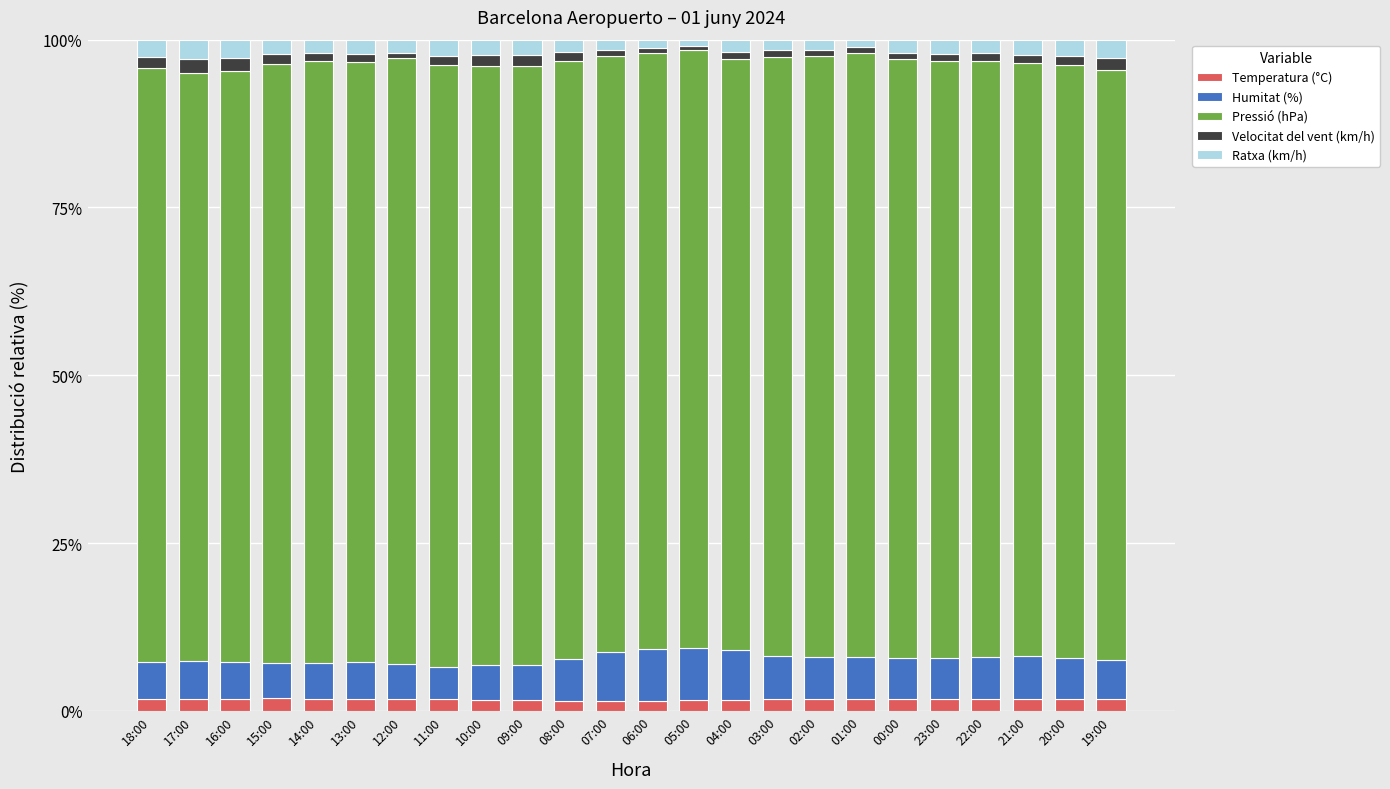

What is the label of the 4th bar from the left?

15:00